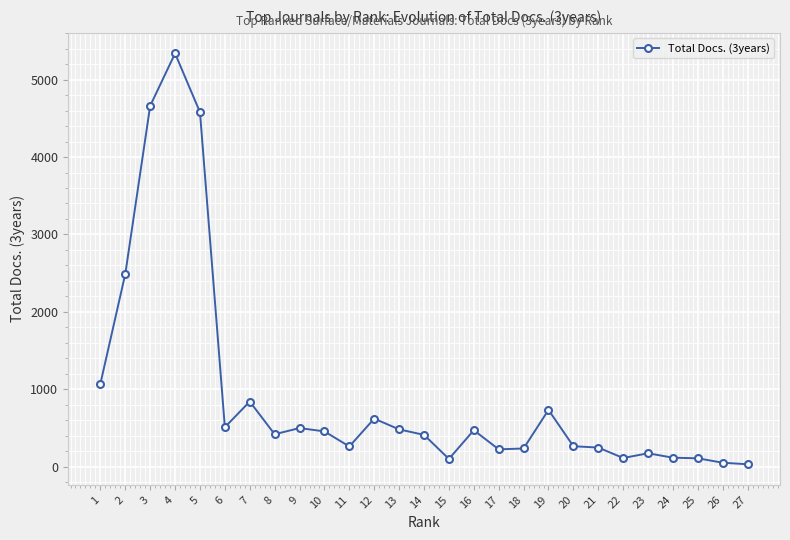

What is the change in value from 2 to 21?

-2244